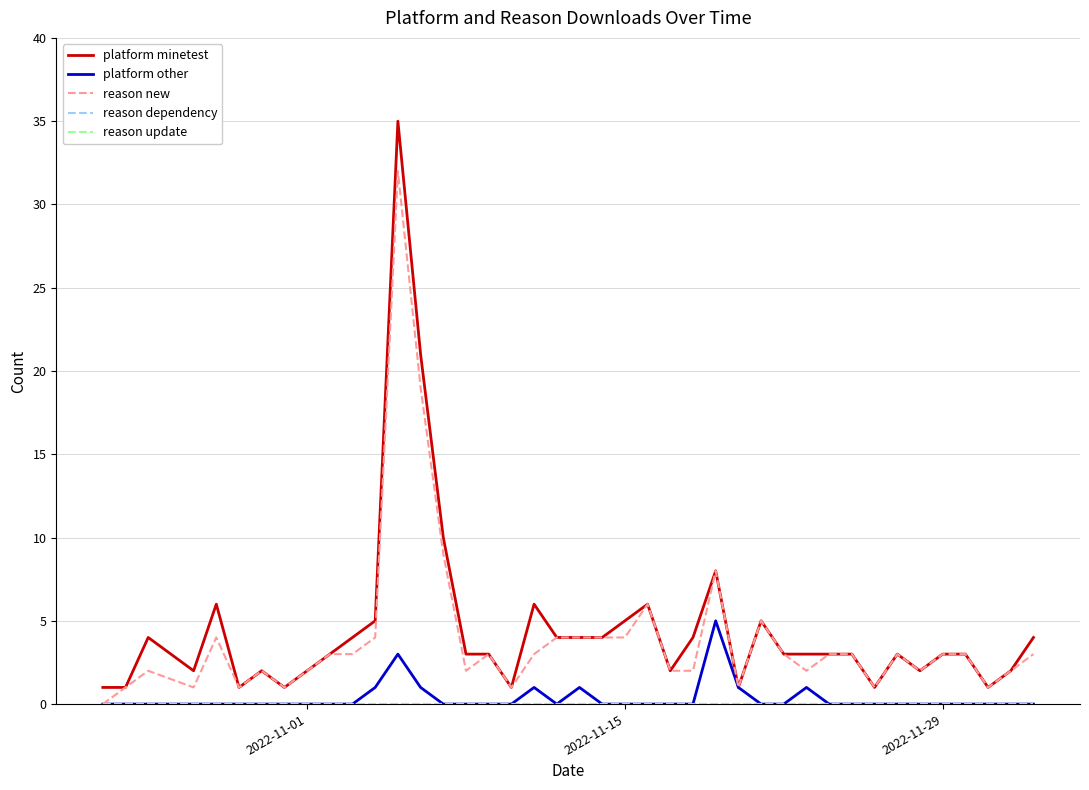

True or false: platform minetest has more than 0 interior local peaks.

True